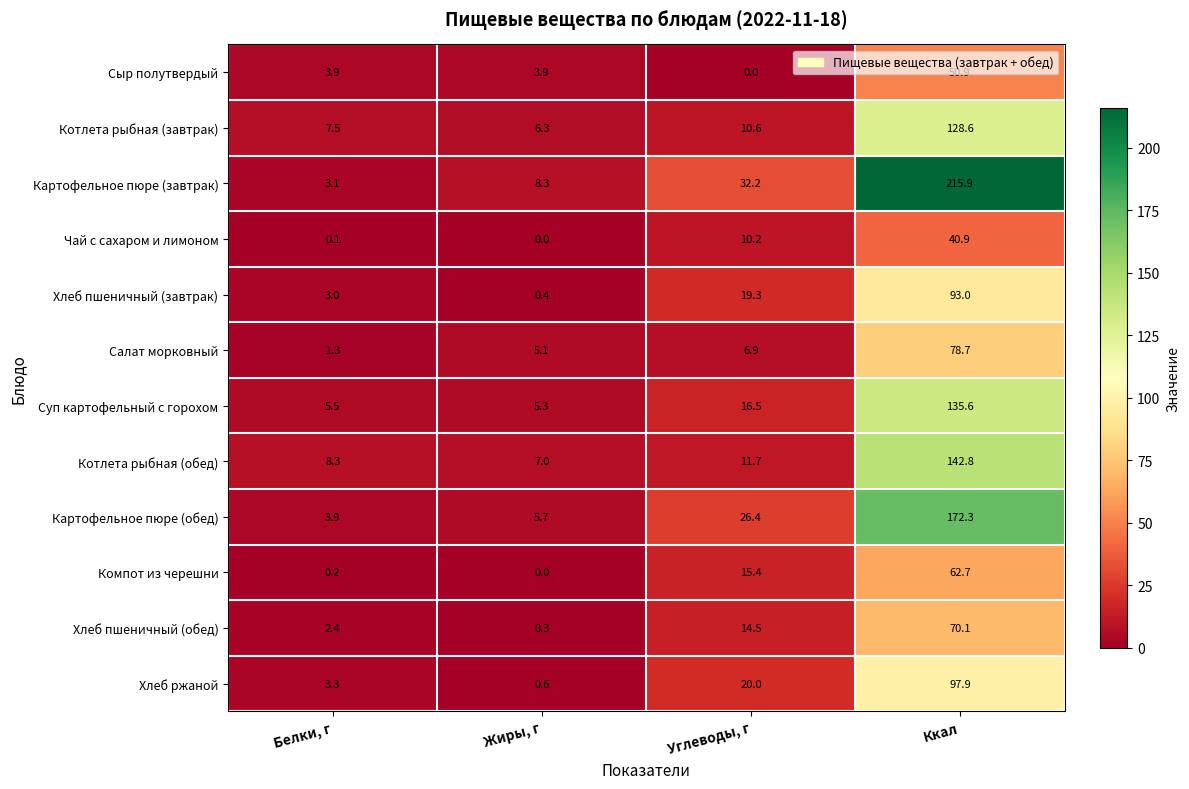

At which label does Хлеб пшеничный (обед) first exceed 14?

Углеводы, г